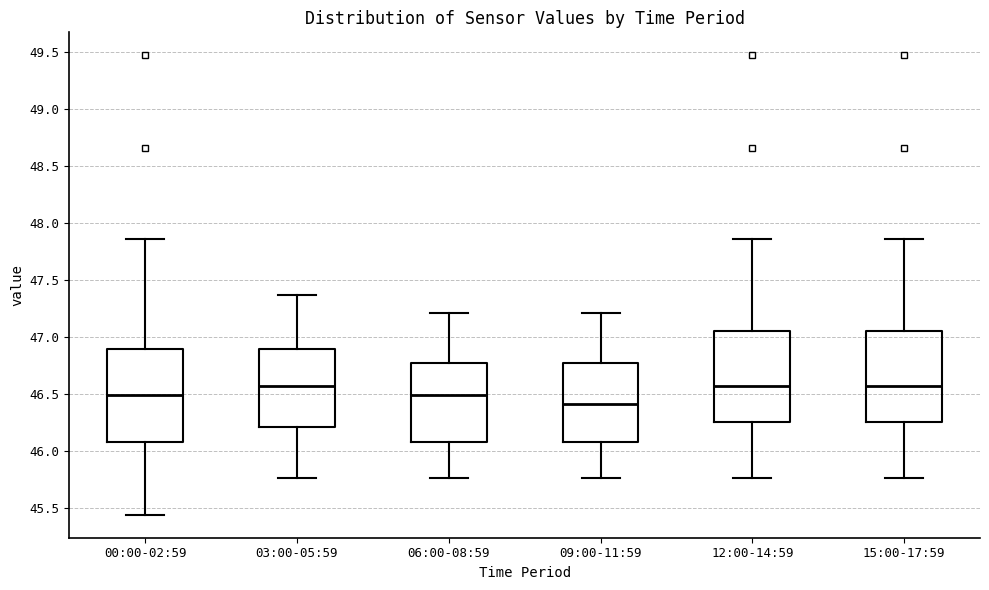

Reading left to right, read every box against the y-axis: the position of its median line, the range the box covers, and the ends of its whiskers. The values are not printed on the chart, so give them approximately, as read against the axis.

00:00-02:59: median 46.50, box 46.10 to 46.90, whiskers 45.45 to 47.85
03:00-05:59: median 46.55, box 46.20 to 46.90, whiskers 45.75 to 47.35
06:00-08:59: median 46.50, box 46.10 to 46.75, whiskers 45.75 to 47.20
09:00-11:59: median 46.40, box 46.10 to 46.75, whiskers 45.75 to 47.20
12:00-14:59: median 46.55, box 46.25 to 47.05, whiskers 45.75 to 47.85
15:00-17:59: median 46.55, box 46.25 to 47.05, whiskers 45.75 to 47.85